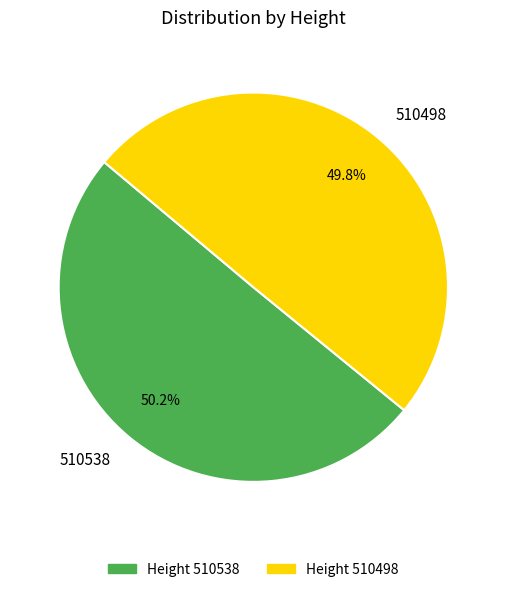

Count the number of slices in the pie.

2